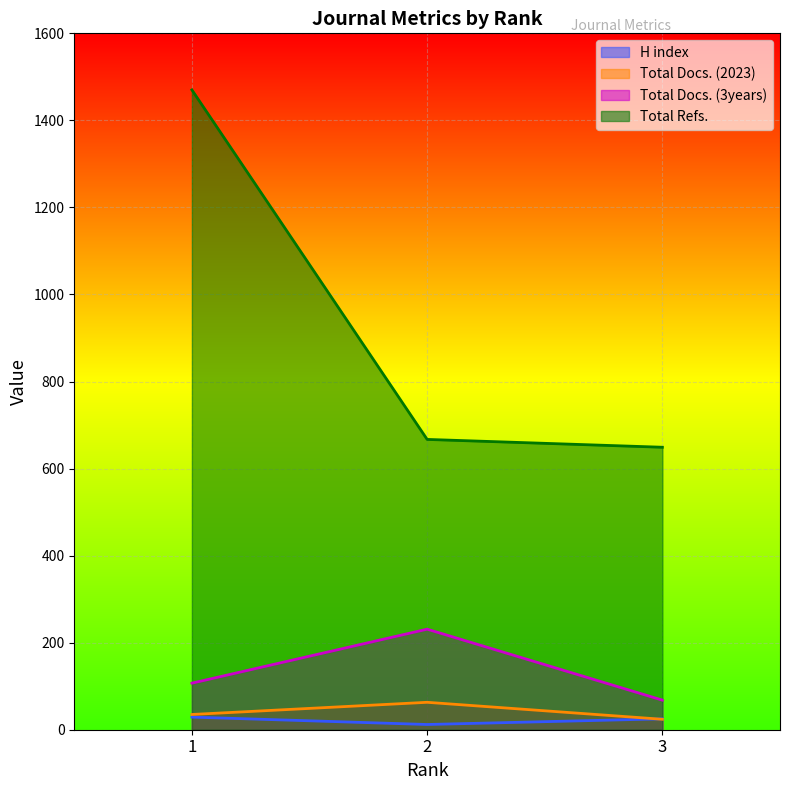

List the series in order of their peak value, highest first.

Total Refs., Total Docs. (3years), Total Docs. (2023), H index